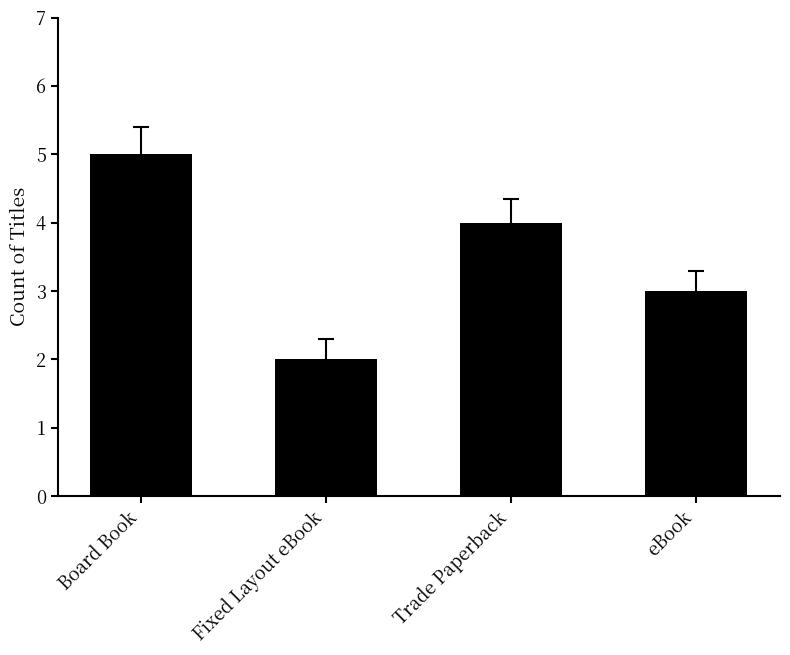

Reading left to right, list all the values displayed in this chart.

Board Book=5	Fixed Layout eBook=2	Trade Paperback=4	eBook=3